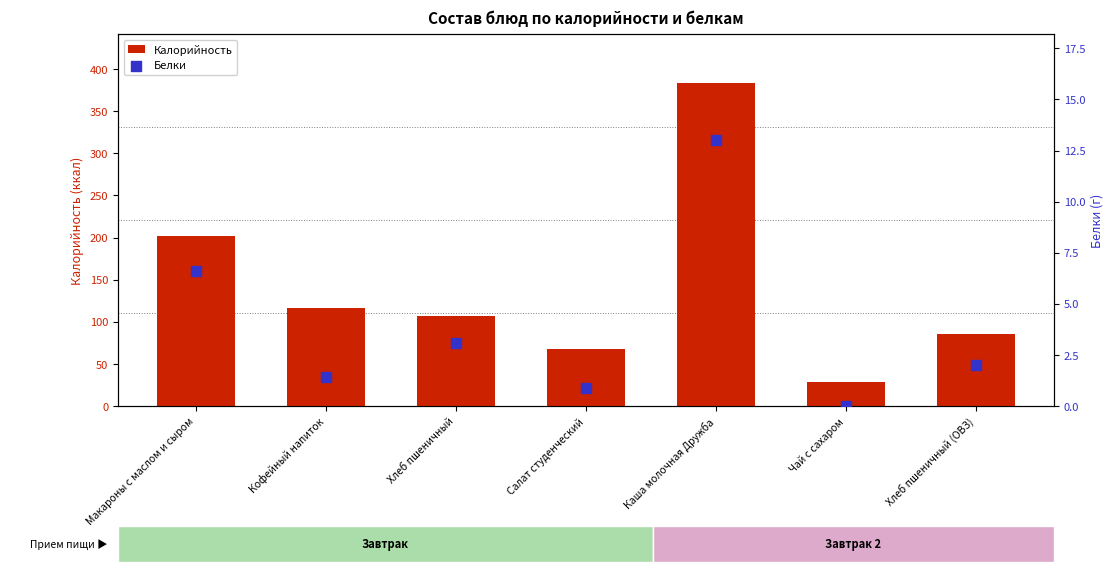

At how many categories does at least one series exceed 109?

3